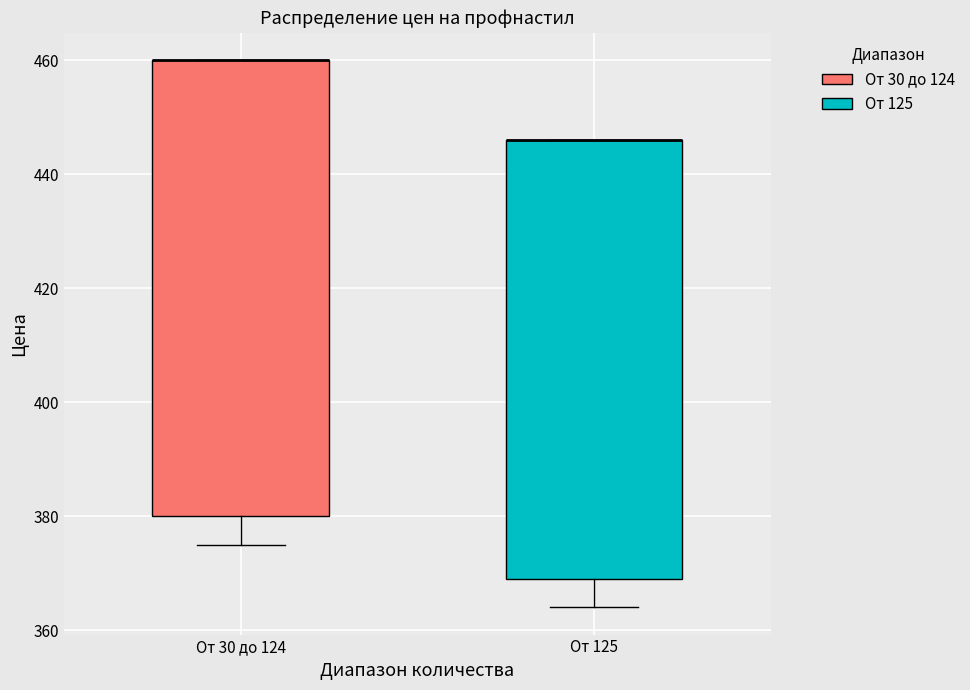

Comparing the boxes themselves (not the whiskers), which one is the tallest?

От 30 до 124